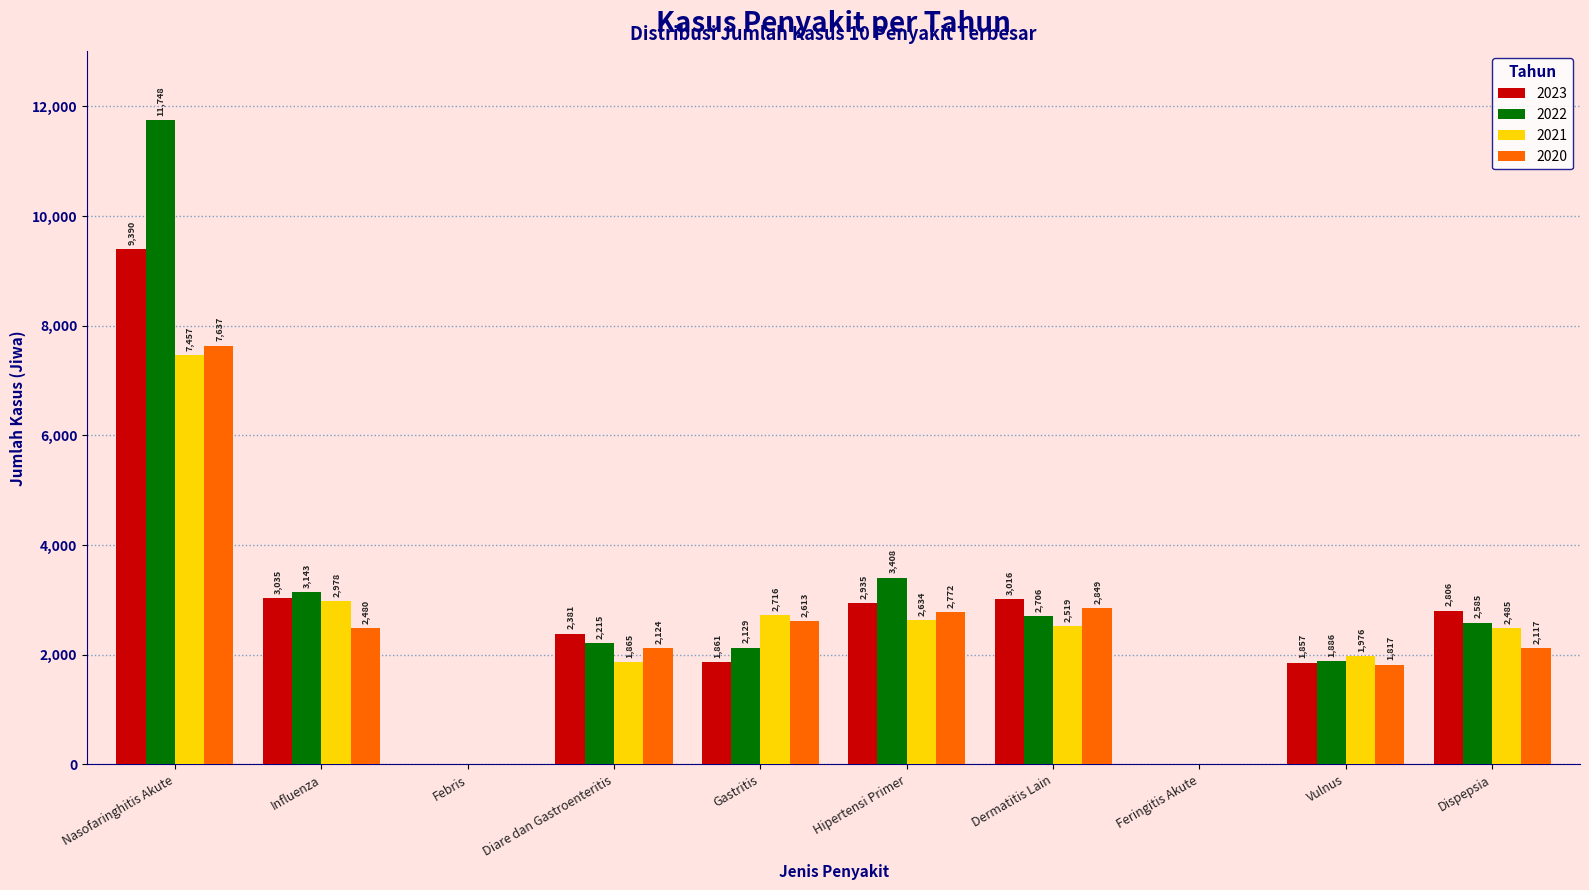

Reading left to right, transcribe all the data shown in this chart.

2023: Nasofaringhitis Akute=9390	Influenza=3035	Febris=0	Diare dan Gastroenteritis=2381	Gastritis=1861	Hipertensi Primer=2935	Dermatitis Lain=3016	Feringitis Akute=0	Vulnus=1857	Dispepsia=2806
2022: Nasofaringhitis Akute=11748	Influenza=3143	Febris=0	Diare dan Gastroenteritis=2215	Gastritis=2129	Hipertensi Primer=3408	Dermatitis Lain=2706	Feringitis Akute=0	Vulnus=1886	Dispepsia=2585
2021: Nasofaringhitis Akute=7457	Influenza=2978	Febris=0	Diare dan Gastroenteritis=1865	Gastritis=2716	Hipertensi Primer=2634	Dermatitis Lain=2519	Feringitis Akute=0	Vulnus=1976	Dispepsia=2485
2020: Nasofaringhitis Akute=7637	Influenza=2480	Febris=0	Diare dan Gastroenteritis=2124	Gastritis=2613	Hipertensi Primer=2772	Dermatitis Lain=2849	Feringitis Akute=0	Vulnus=1817	Dispepsia=2117